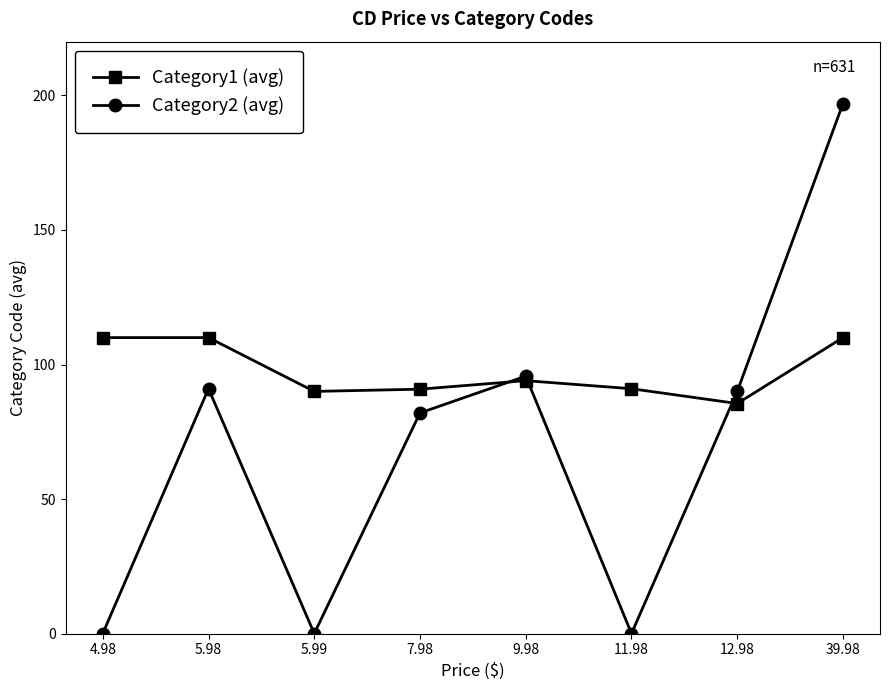

How many values in the Category2 (avg) series are below 90?

4